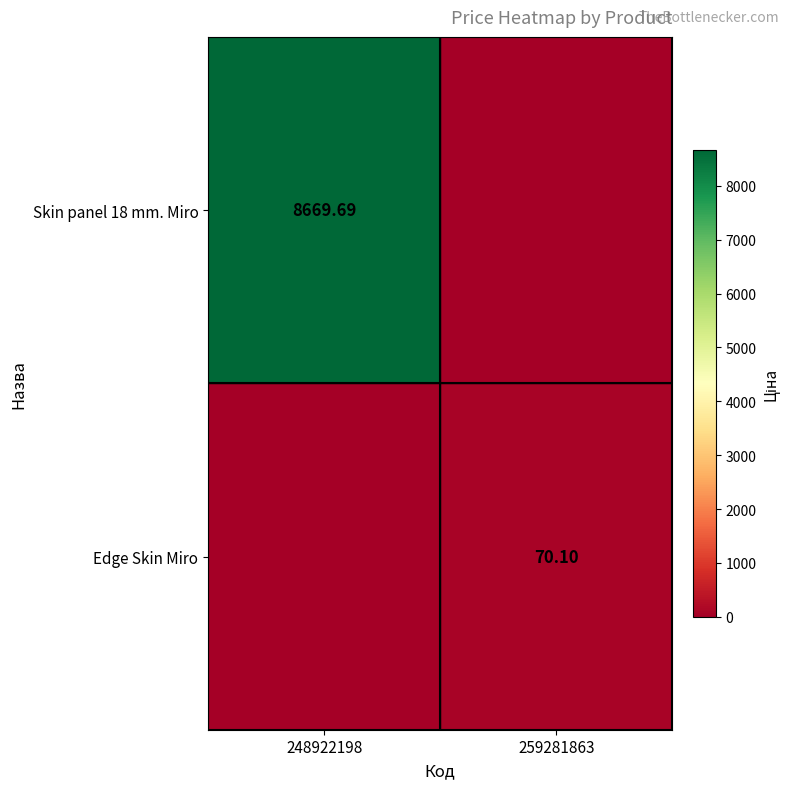

What is the difference between the highest and lowest values at 259281863?

70.1